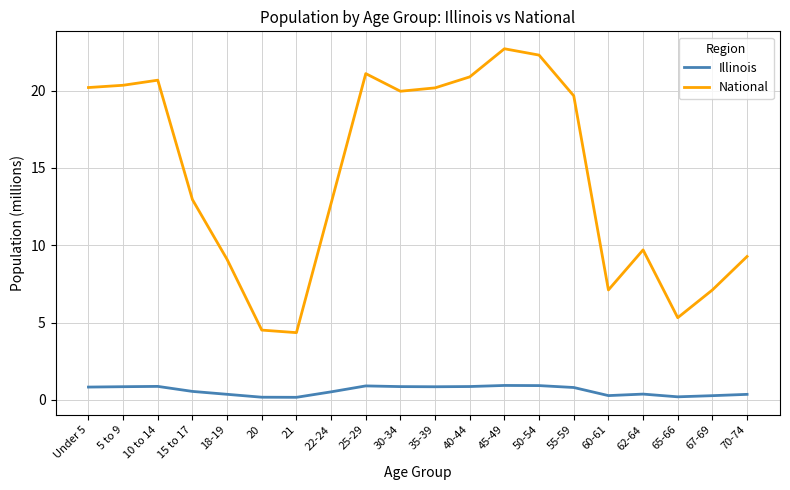

Is it true that Illinois equals 0.3 at 67-69?

True